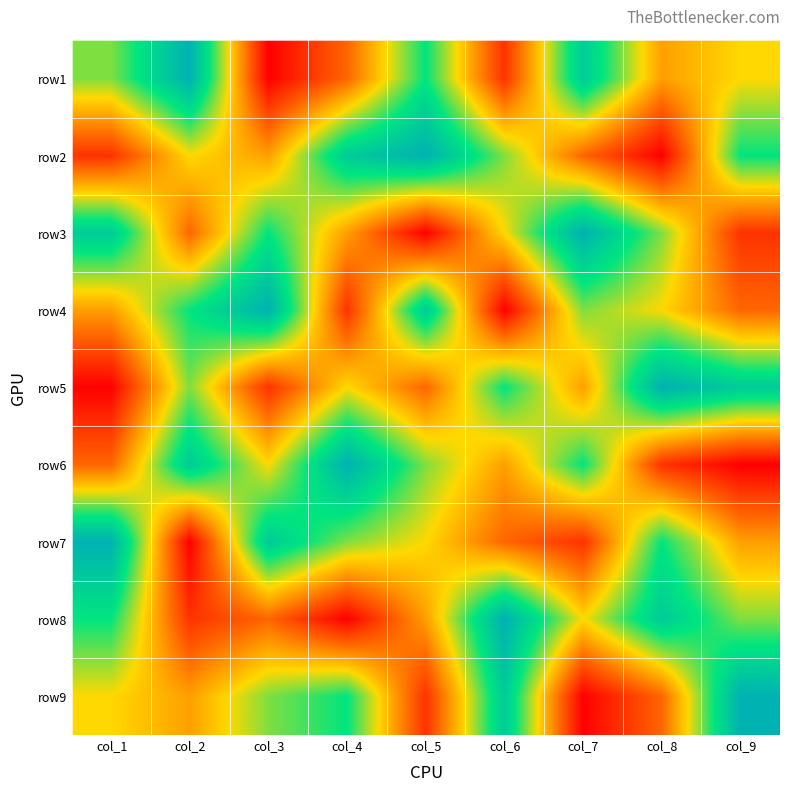

Which has a higher value, col_8 or col_4?

col_8